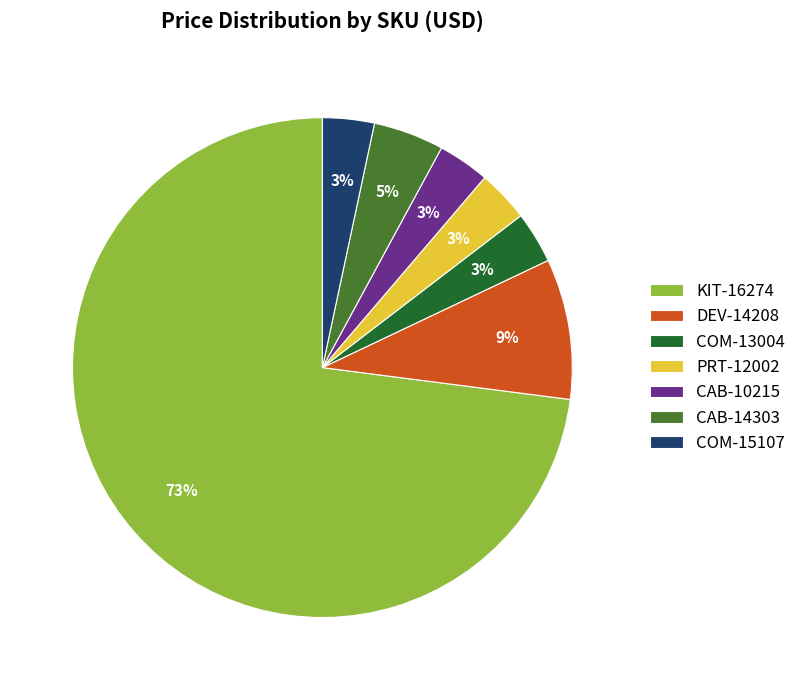

What is the largest slice in the pie chart?

KIT-16274